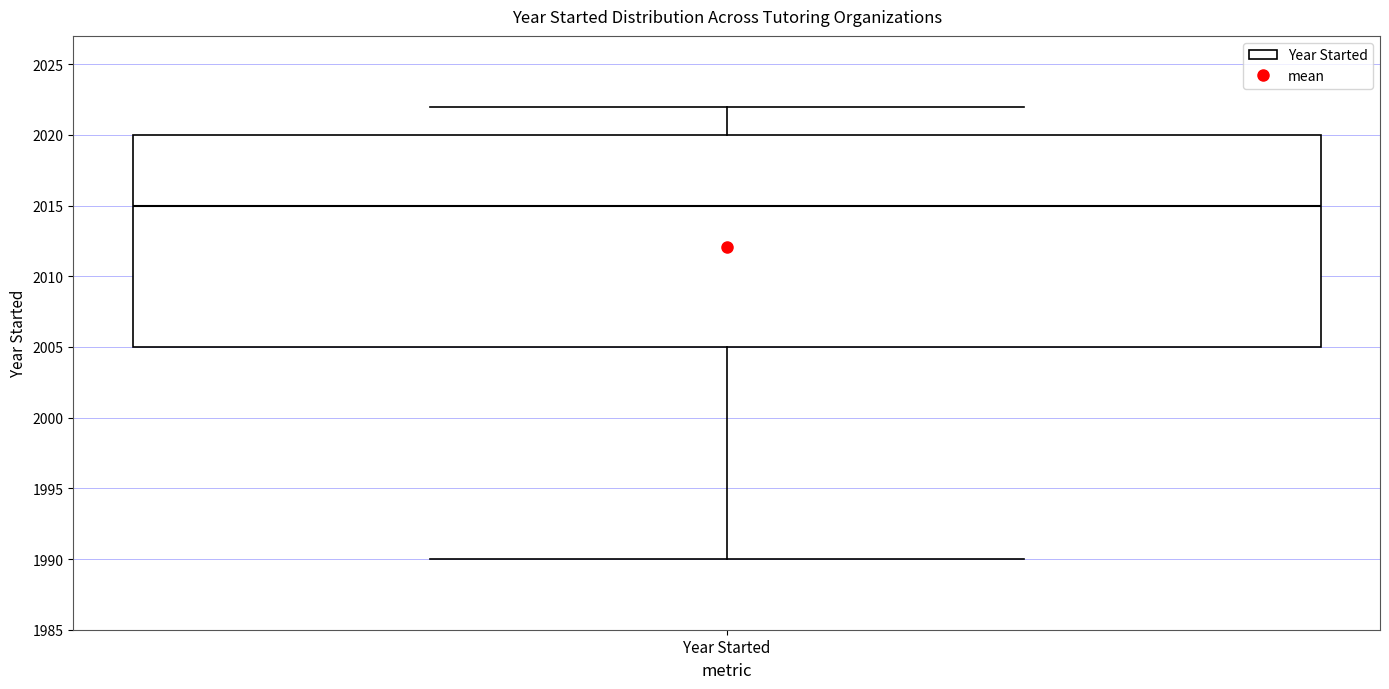

Transcribe this box plot: give where the median line is, the range the box spans, and where the two whiskers end, as read against the y-axis. The values are not printed on the chart, so give them approximately, as read against the axis.

median 2015, box 2005 to 2020, whiskers 1990 to 2022